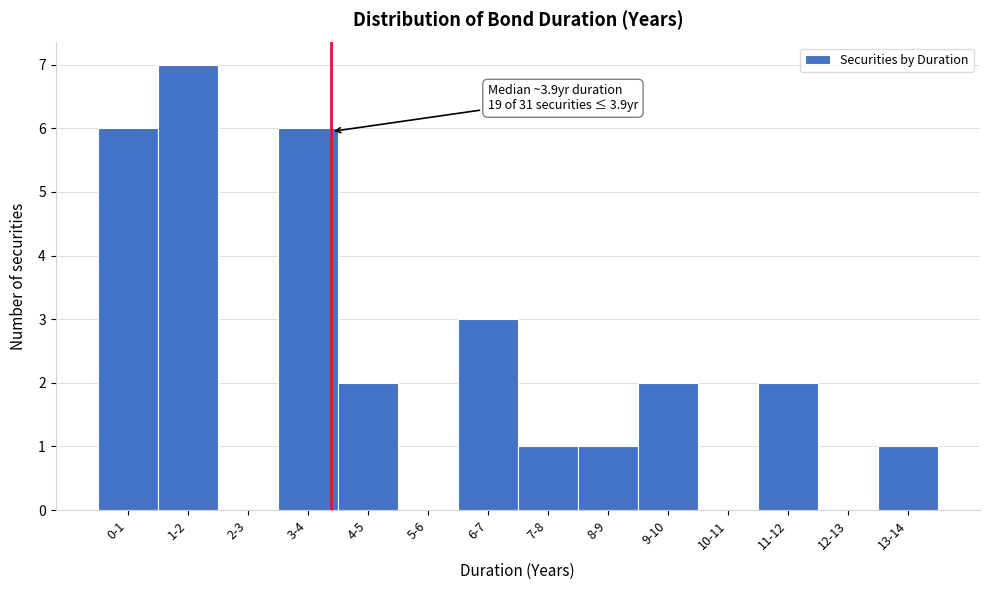

Reading left to right, list all the values displayed in this chart.

0-1=6	1-2=7	2-3=0	3-4=6	4-5=2	5-6=0	6-7=3	7-8=1	8-9=1	9-10=2	10-11=0	11-12=2	12-13=0	13-14=1